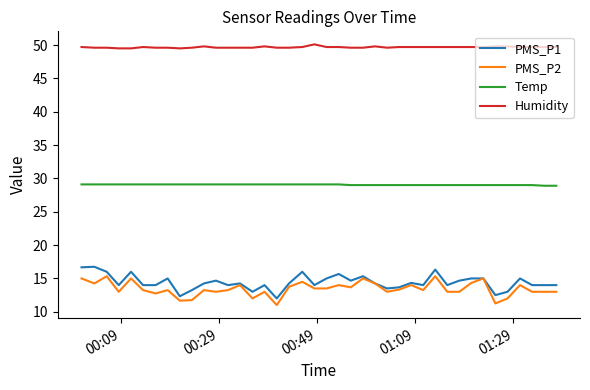

Rank the series by their maximum value, from lowest to highest.

PMS_P2, PMS_P1, Temp, Humidity